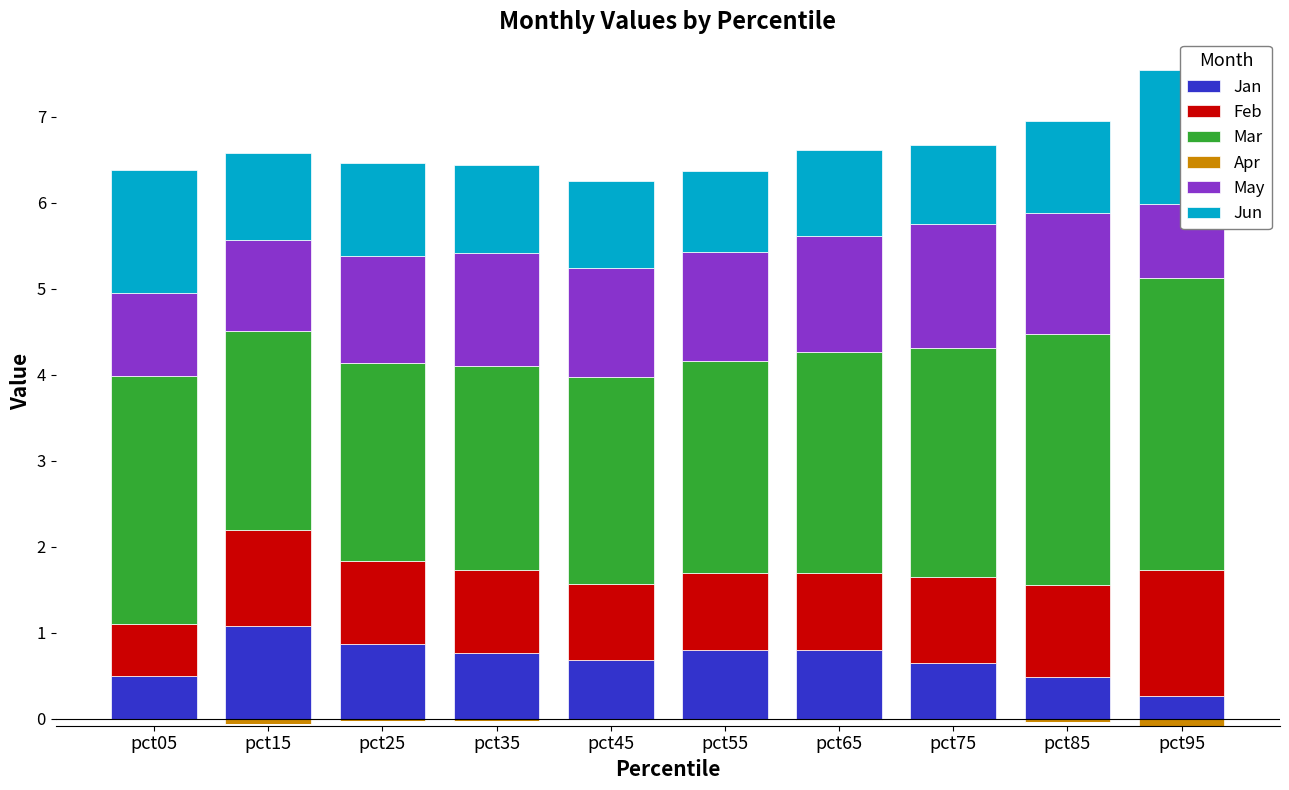

Is it true that Jun equals 1.0 at pct35?

True